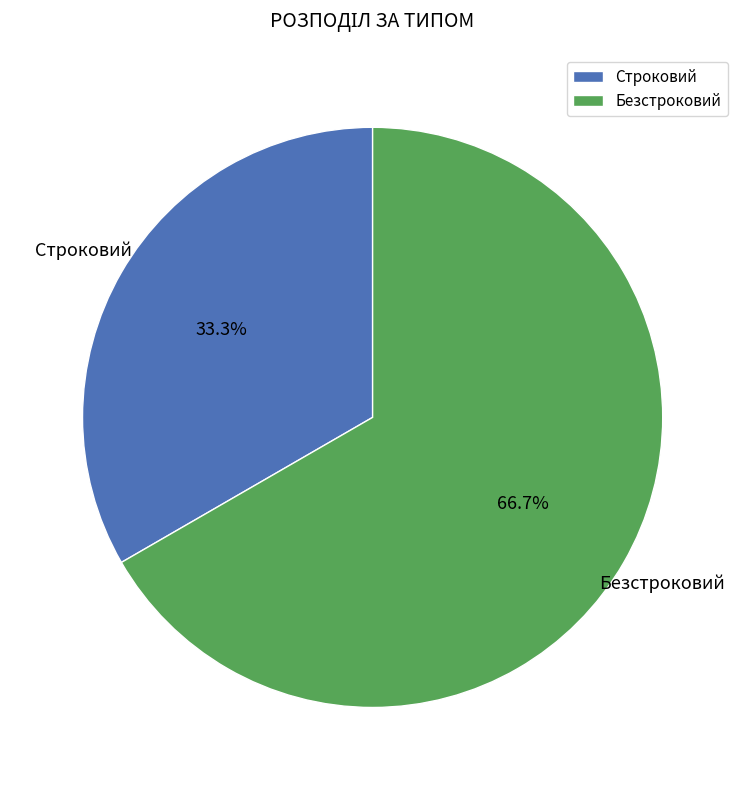

Approximately how many times larger is the value at Строковий compared to Безстроковий?

0.5